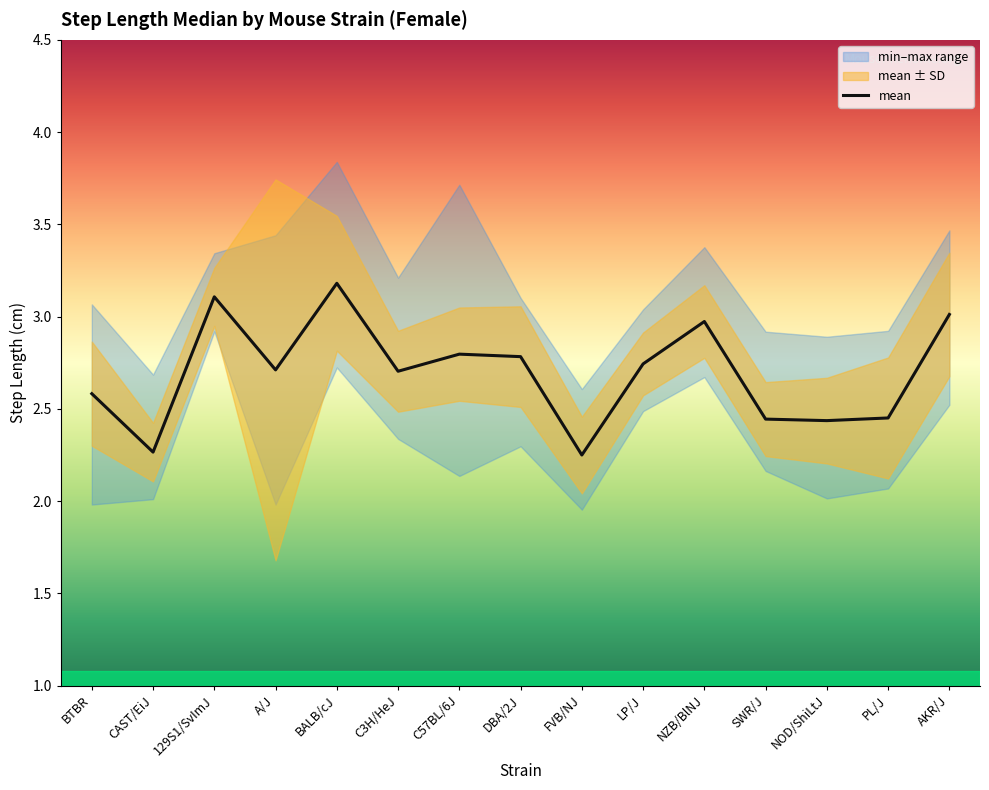

Rank the categories by value from highest to lowest.

BALB/cJ, 129S1/SvImJ, AKR/J, NZB/BlNJ, C57BL/6J, DBA/2J, LP/J, A/J, C3H/HeJ, BTBR, PL/J, SWR/J, NOD/ShiLtJ, CAST/EiJ, FVB/NJ